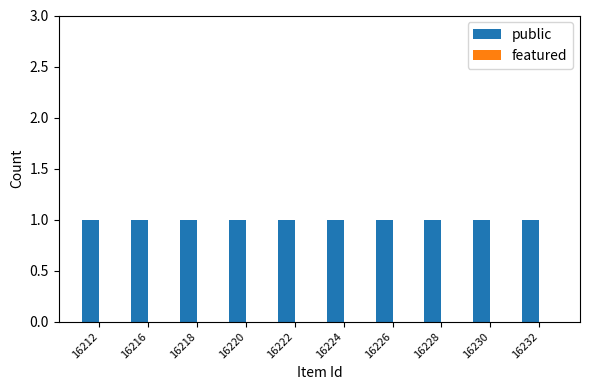

Reading left to right, list all the values displayed in this chart.

public: 16212=1	16216=1	16218=1	16220=1	16222=1	16224=1	16226=1	16228=1	16230=1	16232=1
featured: 16212=0	16216=0	16218=0	16220=0	16222=0	16224=0	16226=0	16228=0	16230=0	16232=0